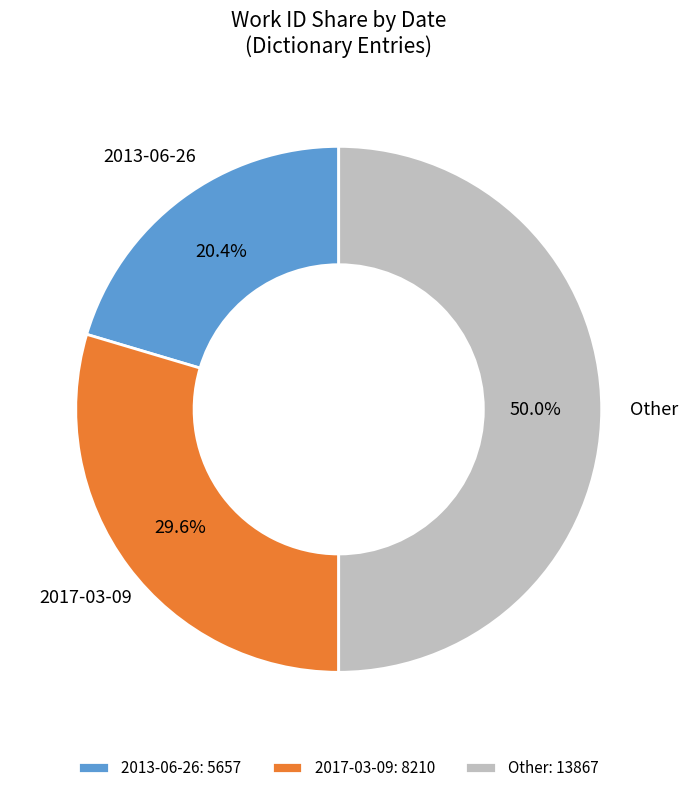

To the nearest percent, what percentage of the pie is 2017-03-09?

30%